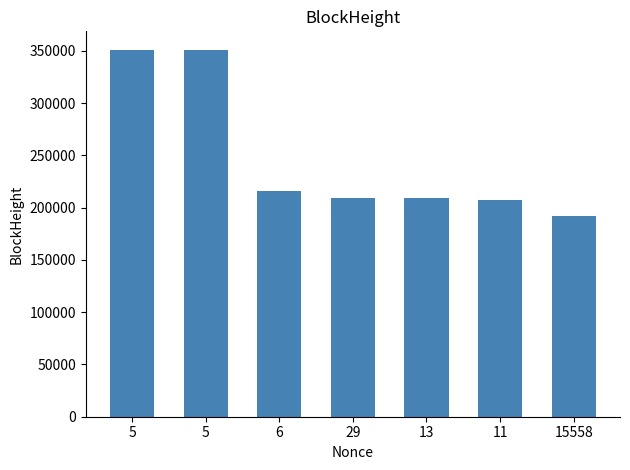

Which category has the lowest value across all series?

15558